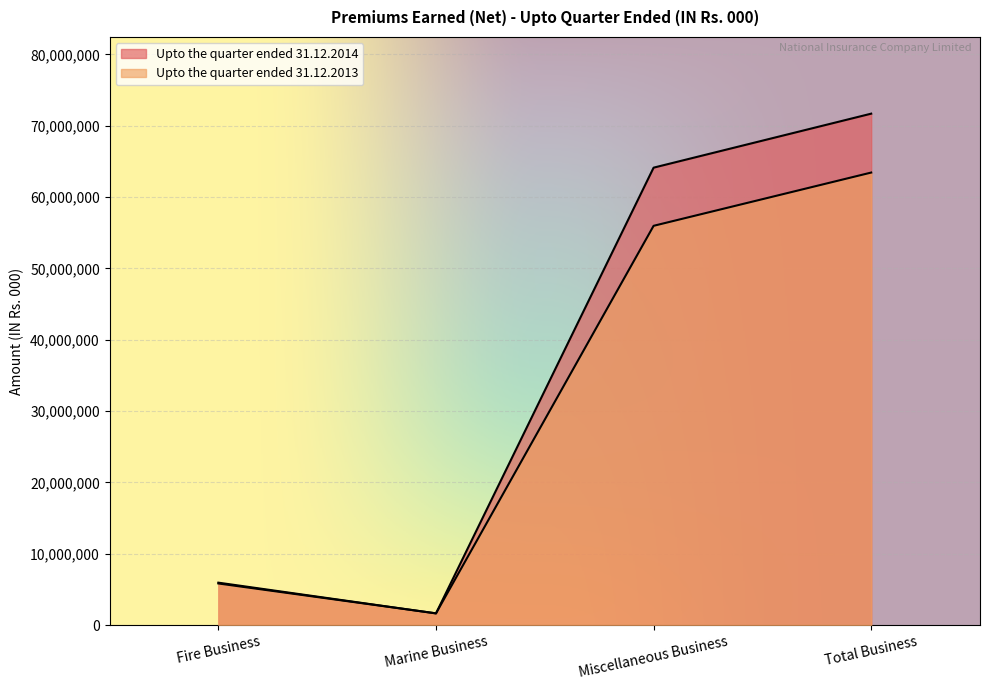

What is the minimum value for Upto the quarter ended 31.12.2014?

1630245